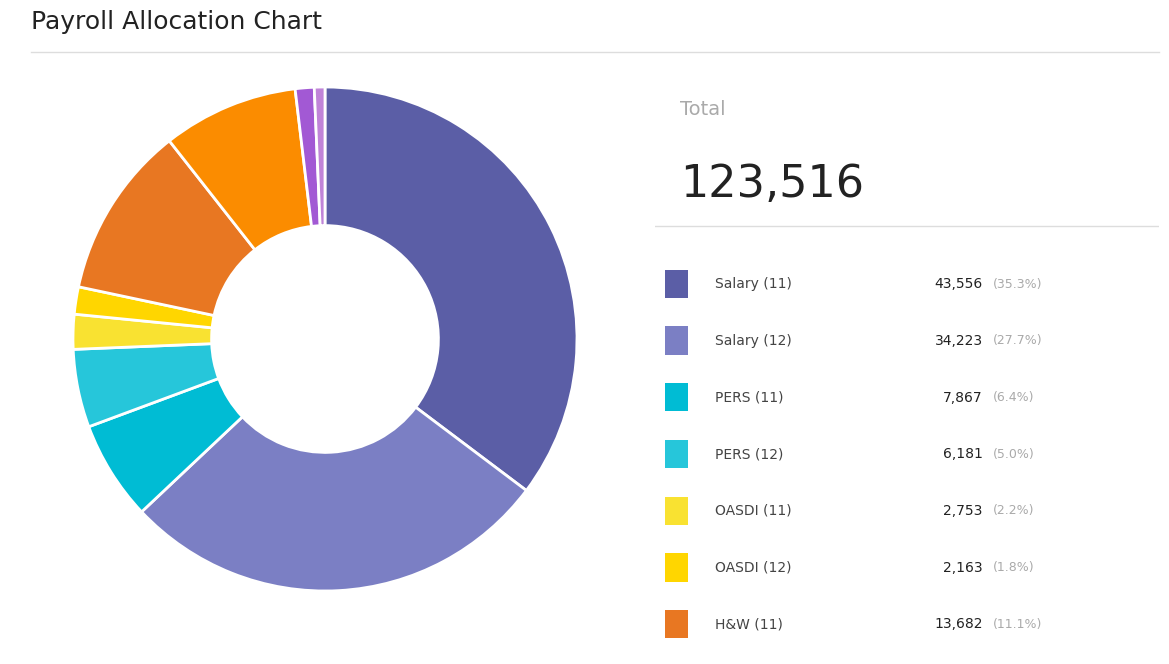

How many slices are in this pie chart?

10